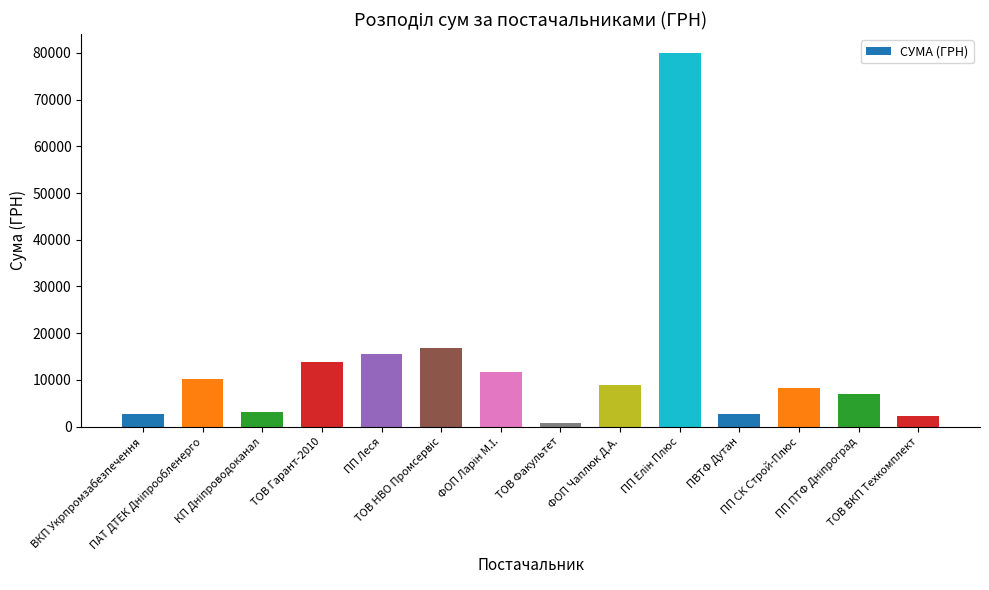

What is the sum of all values?

184235.2